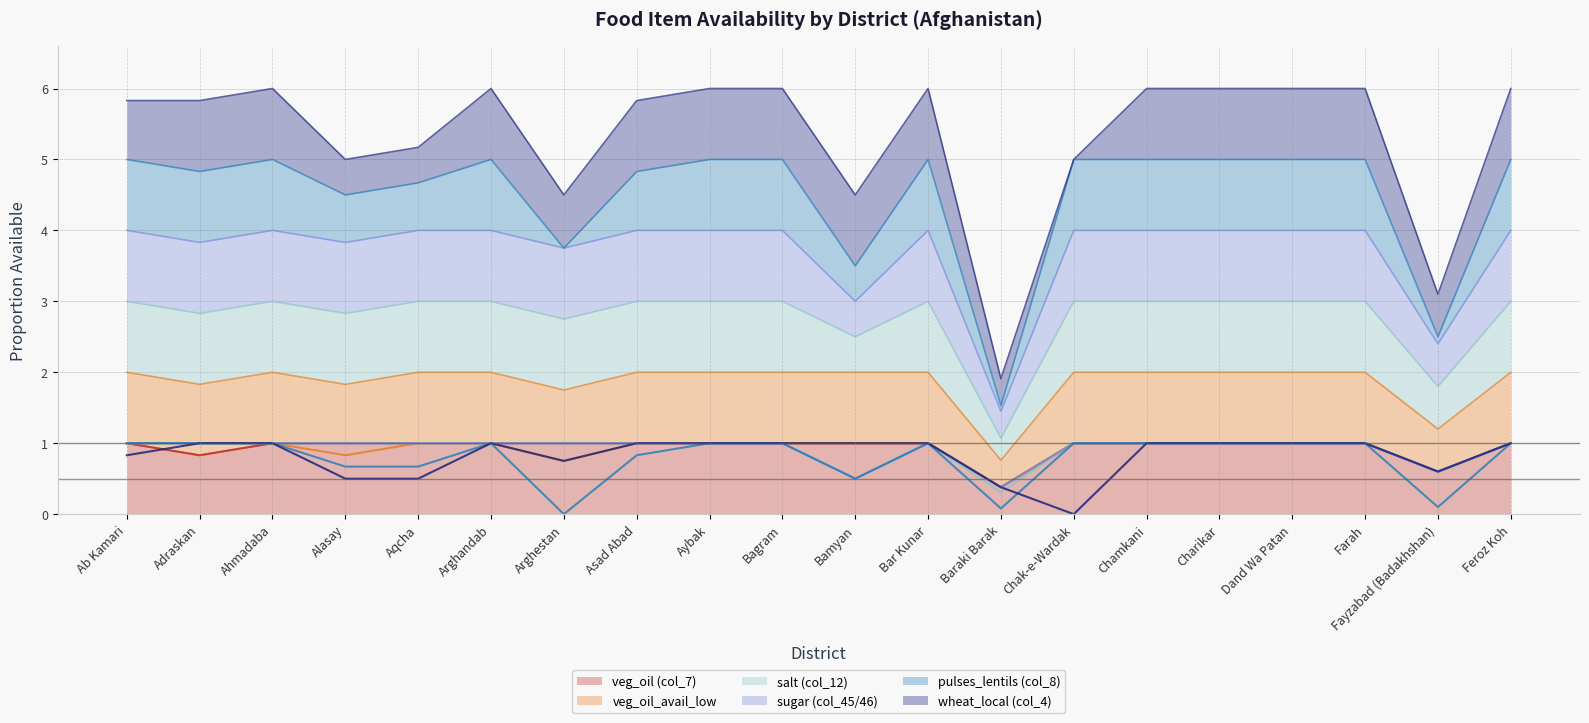

At Ab Kamari, list the series in order from largest to smallest.

veg_oil (col_7), veg_oil_avail_low, salt (col_12), sugar (col_45/46), pulses_lentils (col_8), wheat_local (col_4)